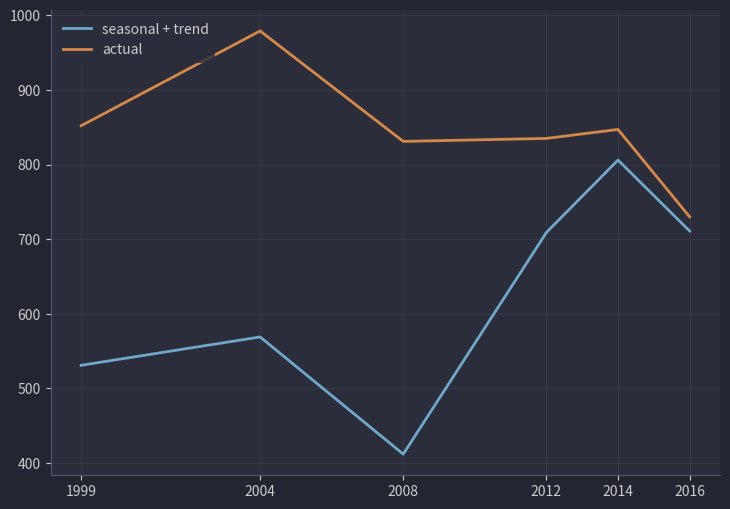

What is the difference between the maximum and second lowest values in the seasonal + trend series?

275